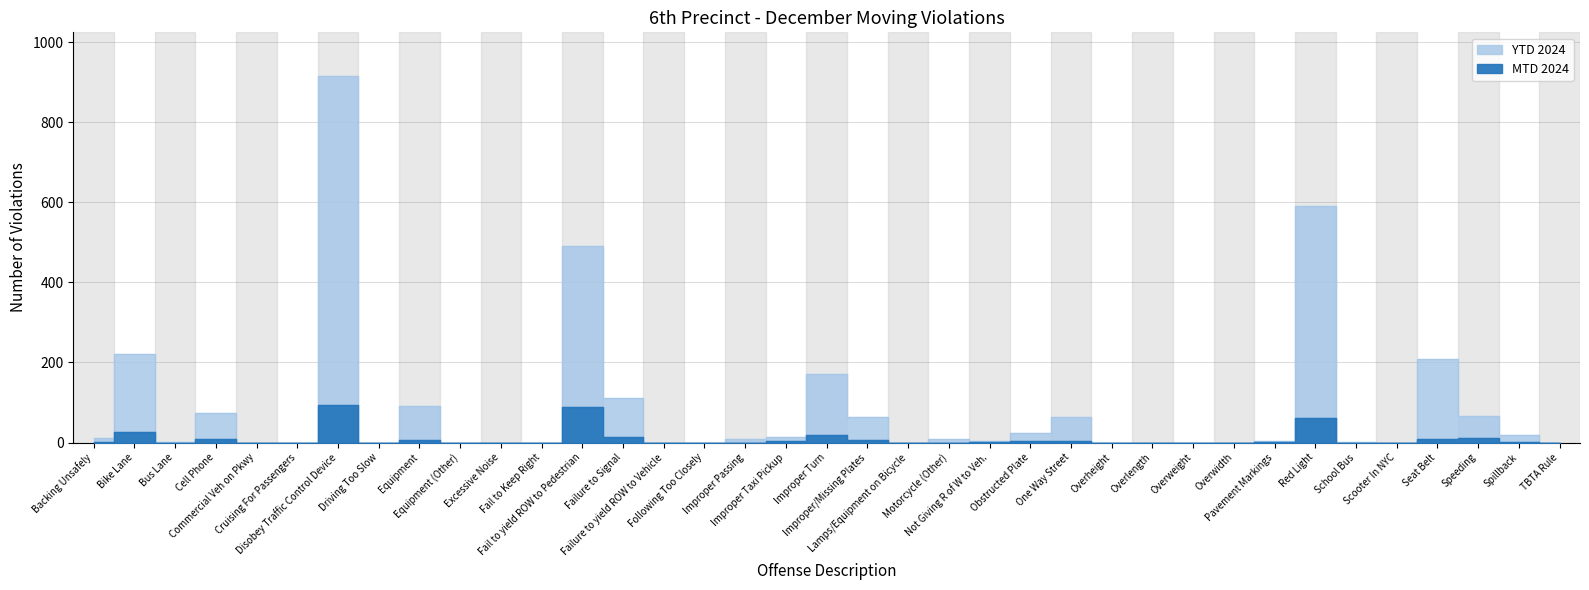

List the series in order of their overall mean, lowest first.

MTD 2024, YTD 2024